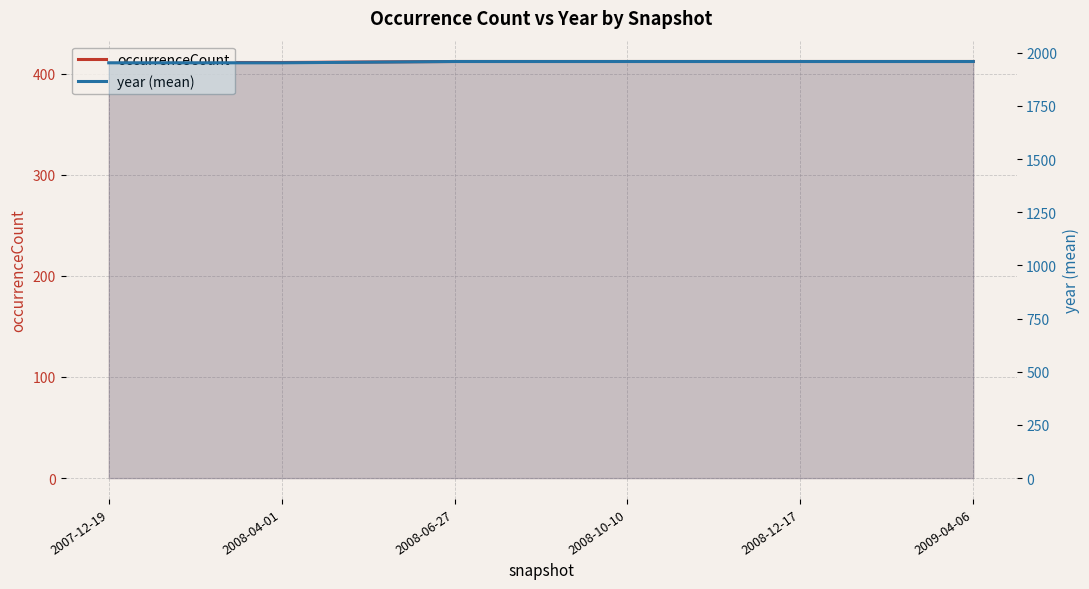

At which label is year (mean) closest to 1955?

2007-12-19